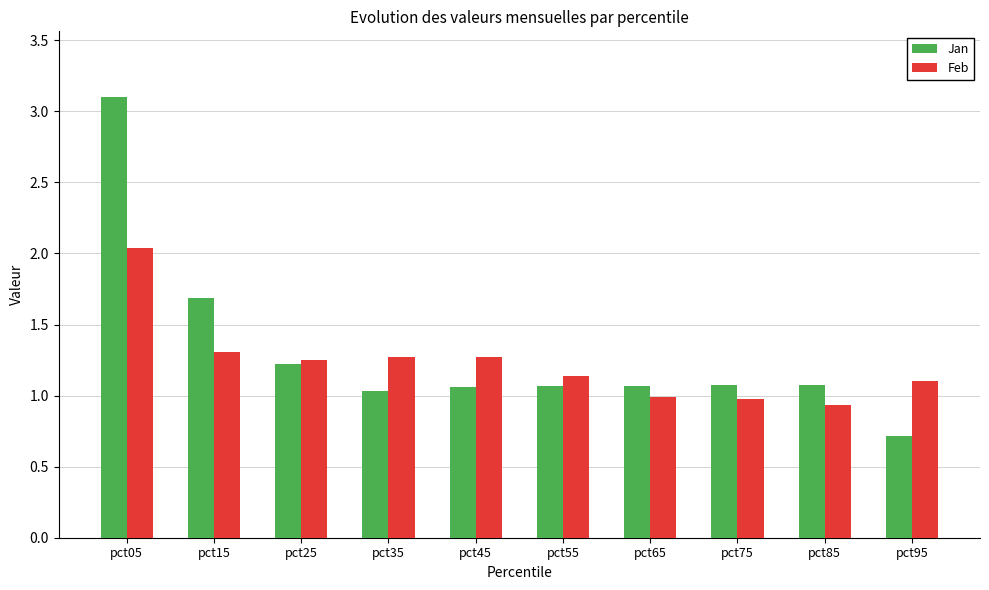

Which series has the largest total across all categories?

Jan